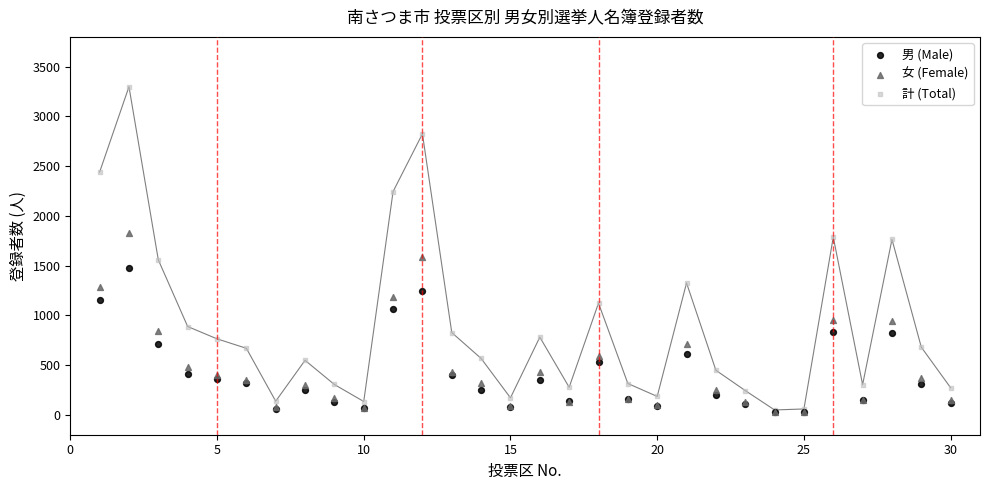

Which series contains the highest Y value?

計 (Total)